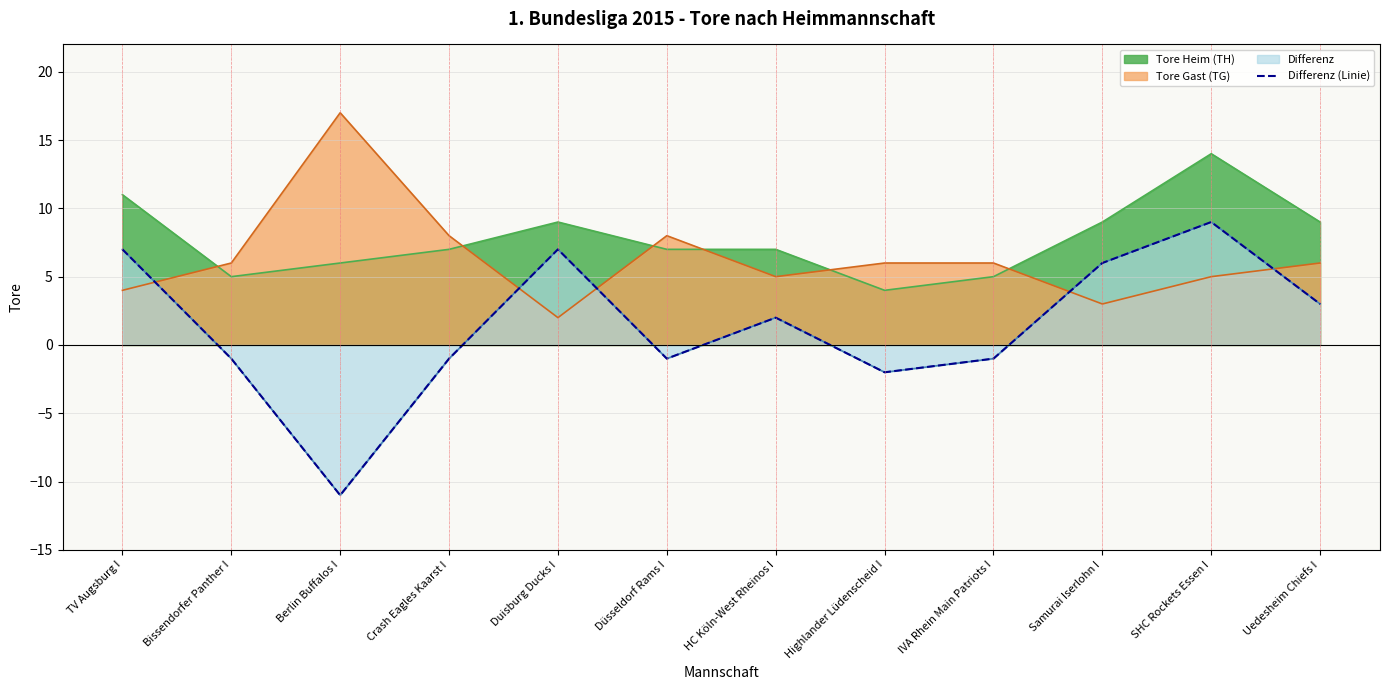

True or false: there are more than 0 points higher than both neighbors.

True